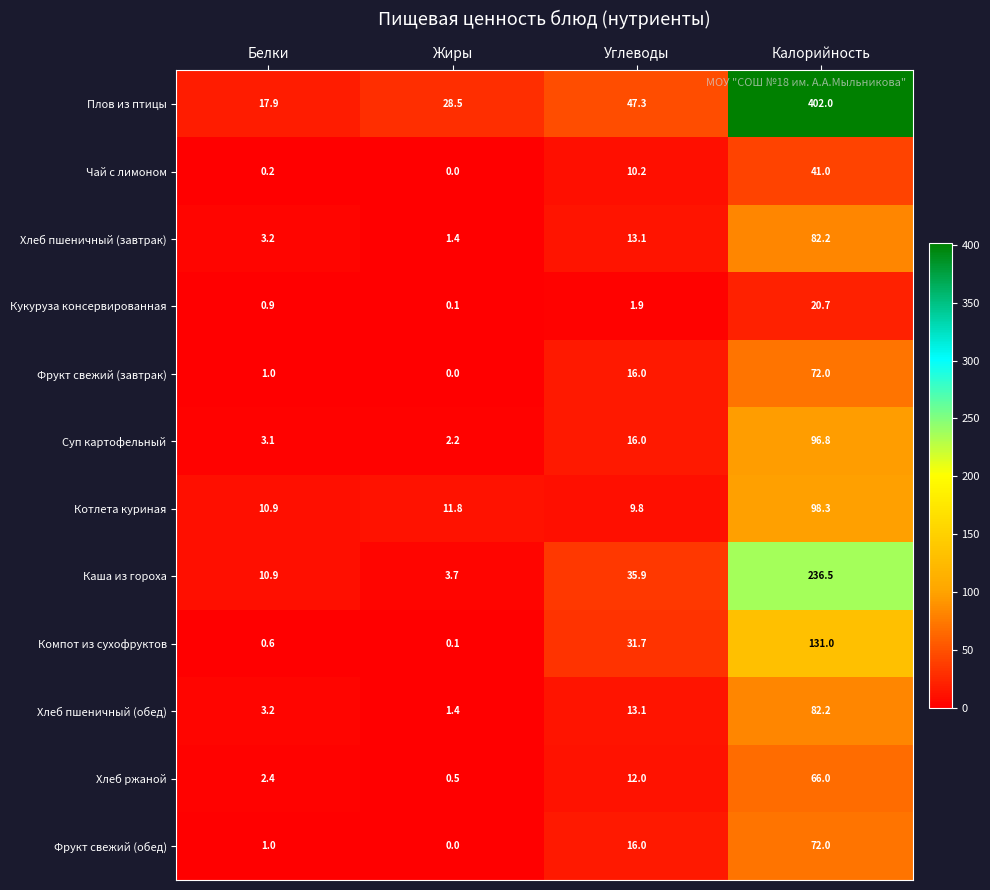

How many values in the Хлеб пшеничный (обед) series are below 13?

2